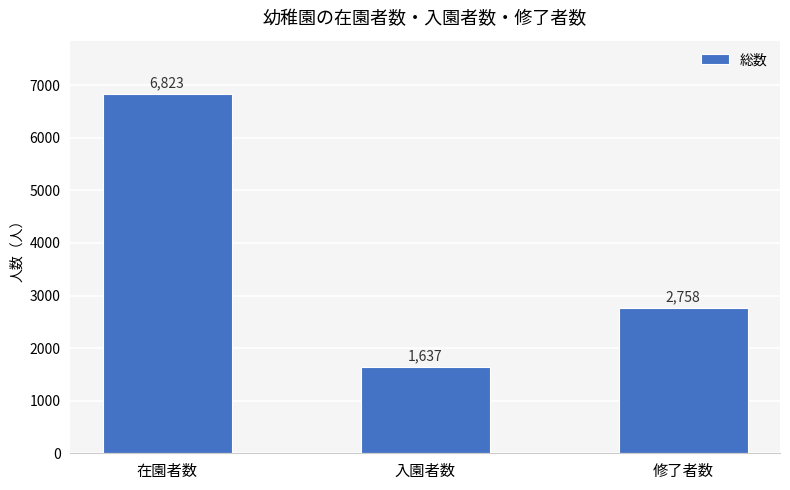

The chart shows a value of 1637 at 入園者数. True or false?

True